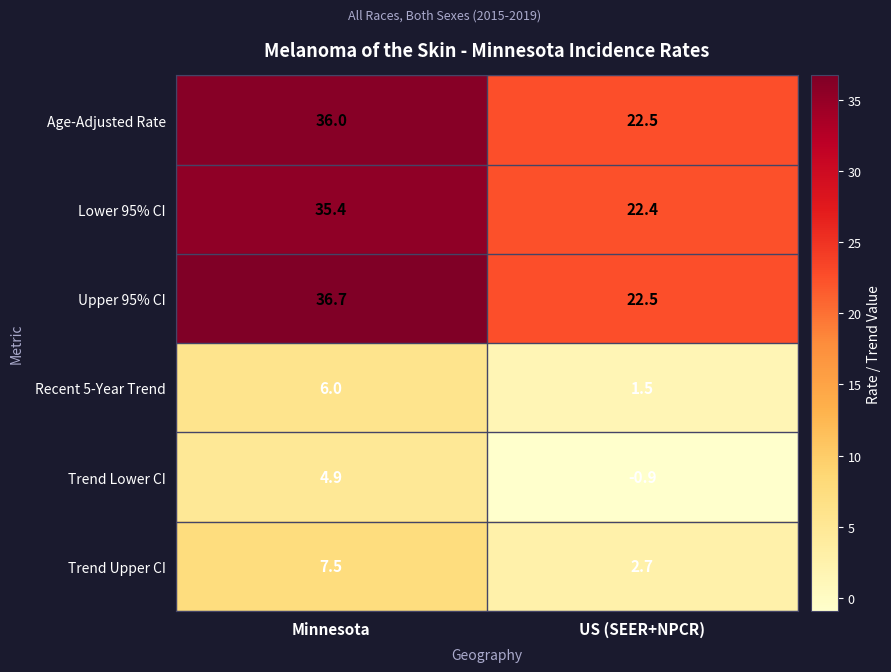

What value does the Trend Lower CI series have at Minnesota?

4.9